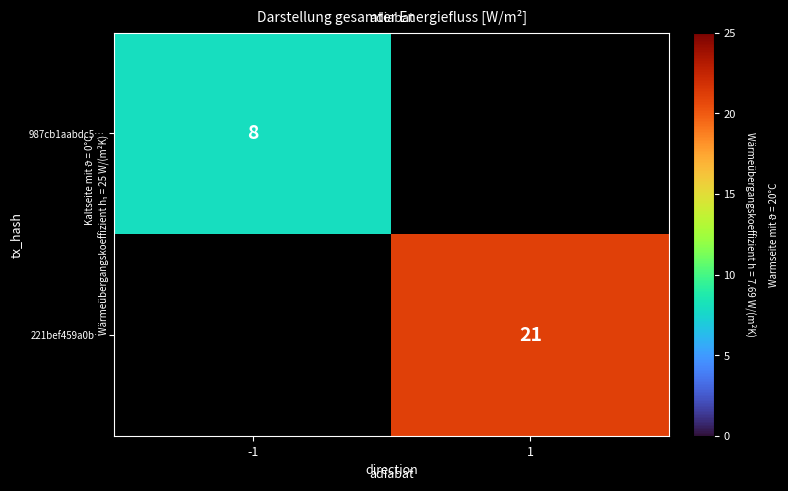

The value of 987cb1aabdc5… at -1 is 8. True or false?

True